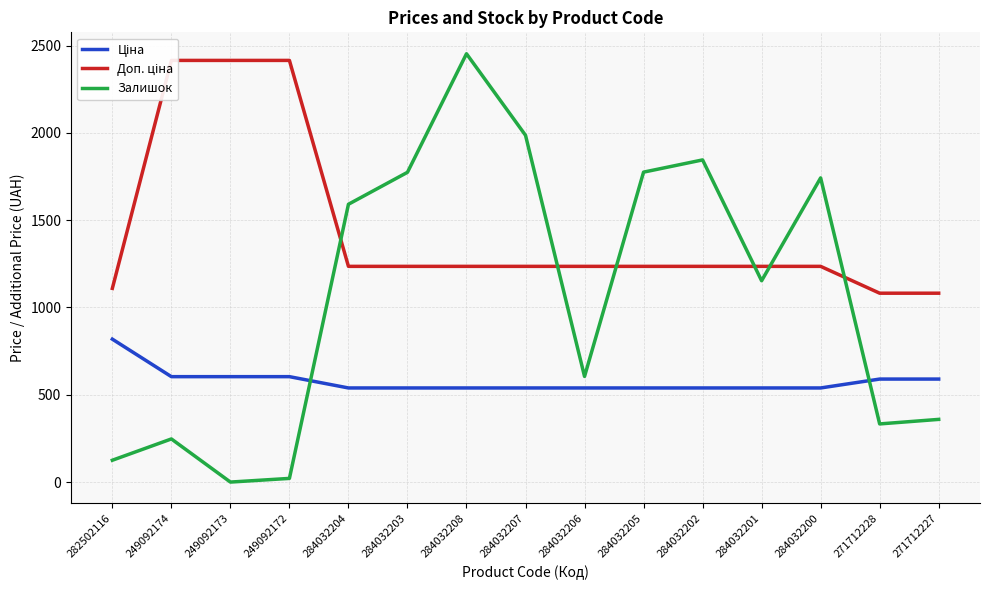

What is the lowest value of the Ціна series?

539.0